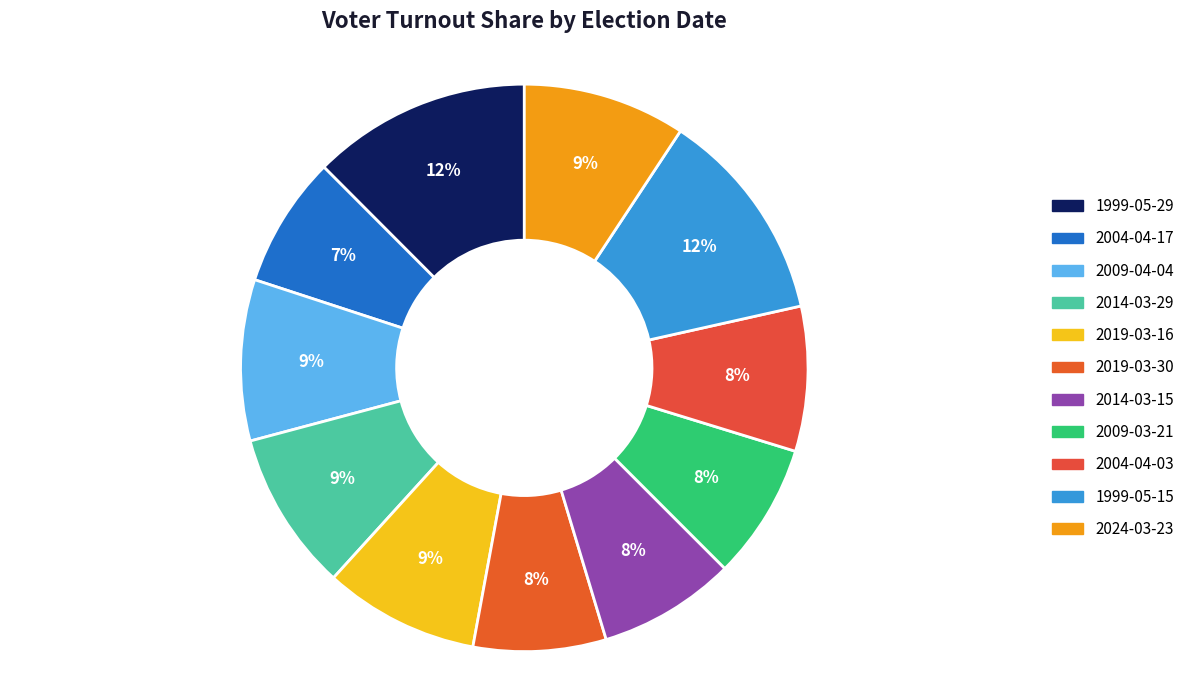

How many slices are in this pie chart?

11